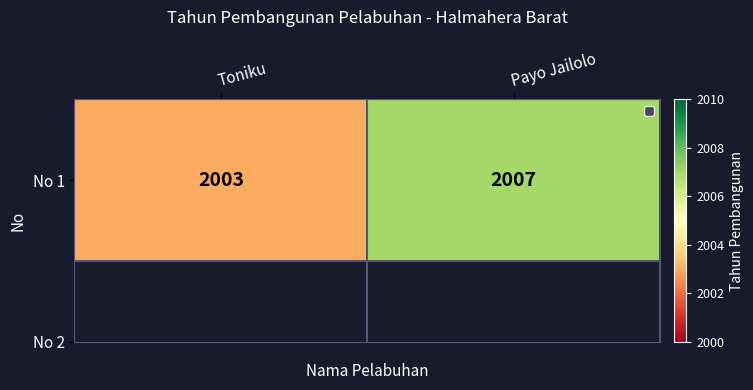

List the labels in order of value, largest first.

Payo Jailolo, Toniku